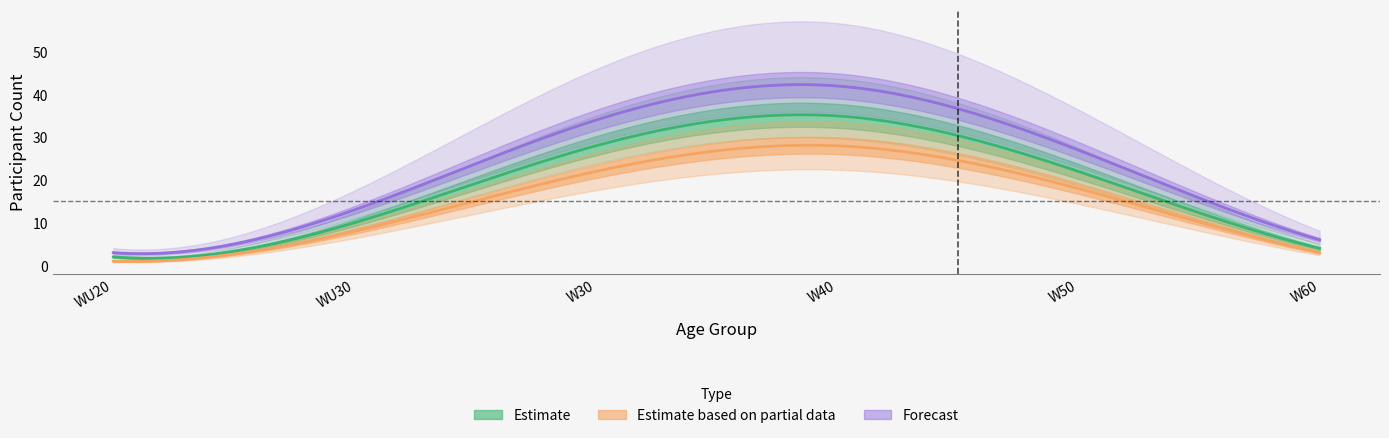

List the labels in order of Estimate value, smallest first.

0, 5, 1, 4, 2, 3